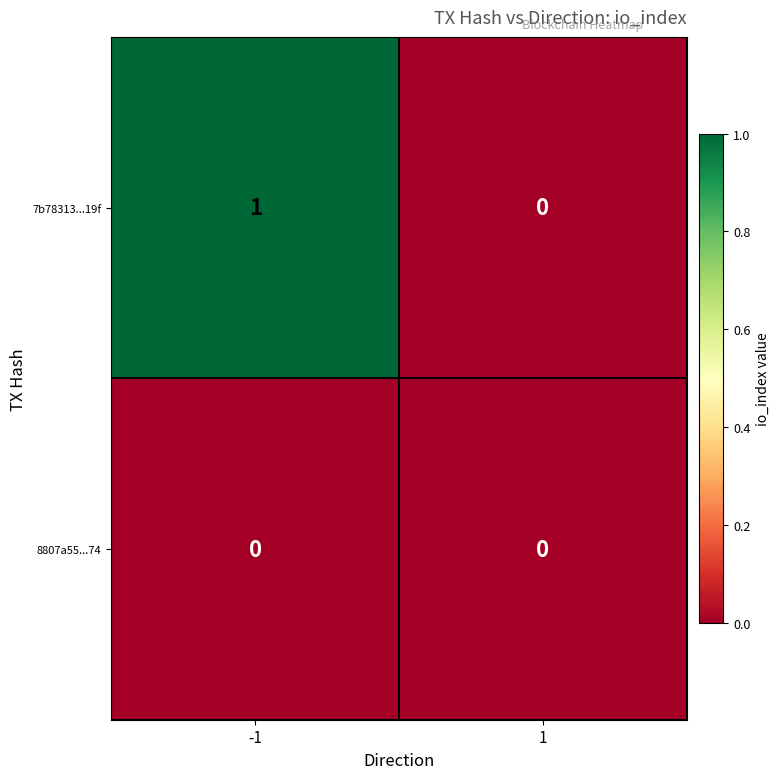

Which label corresponds to the largest value in the chart?

-1